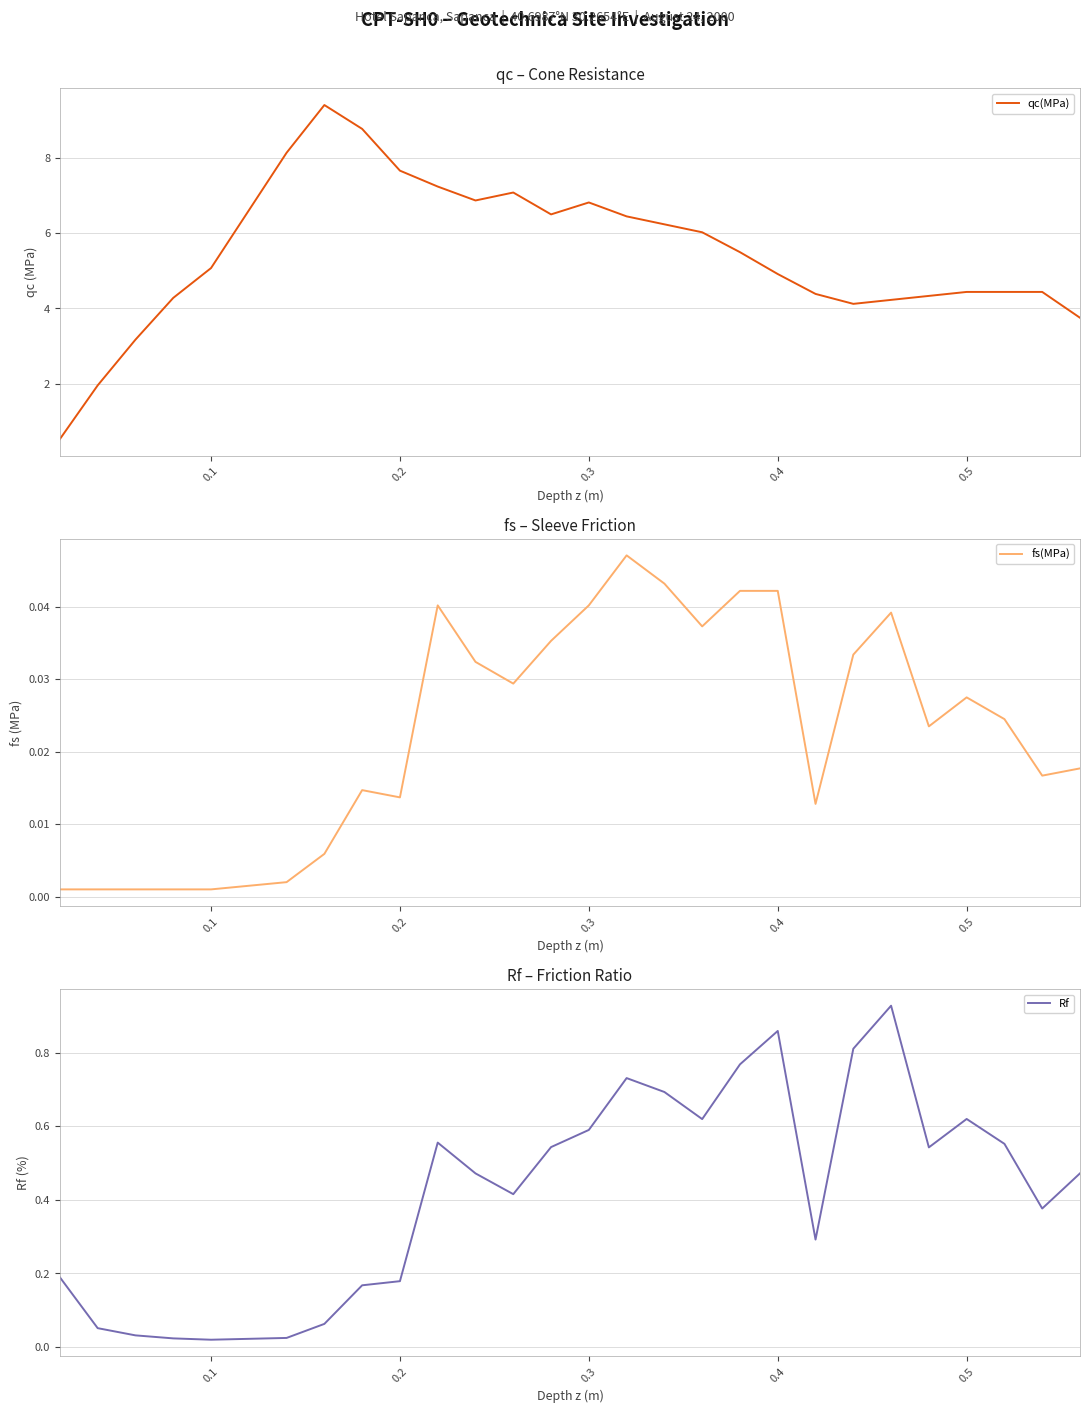

What is the sum of all qc(MPa) values?

146.8